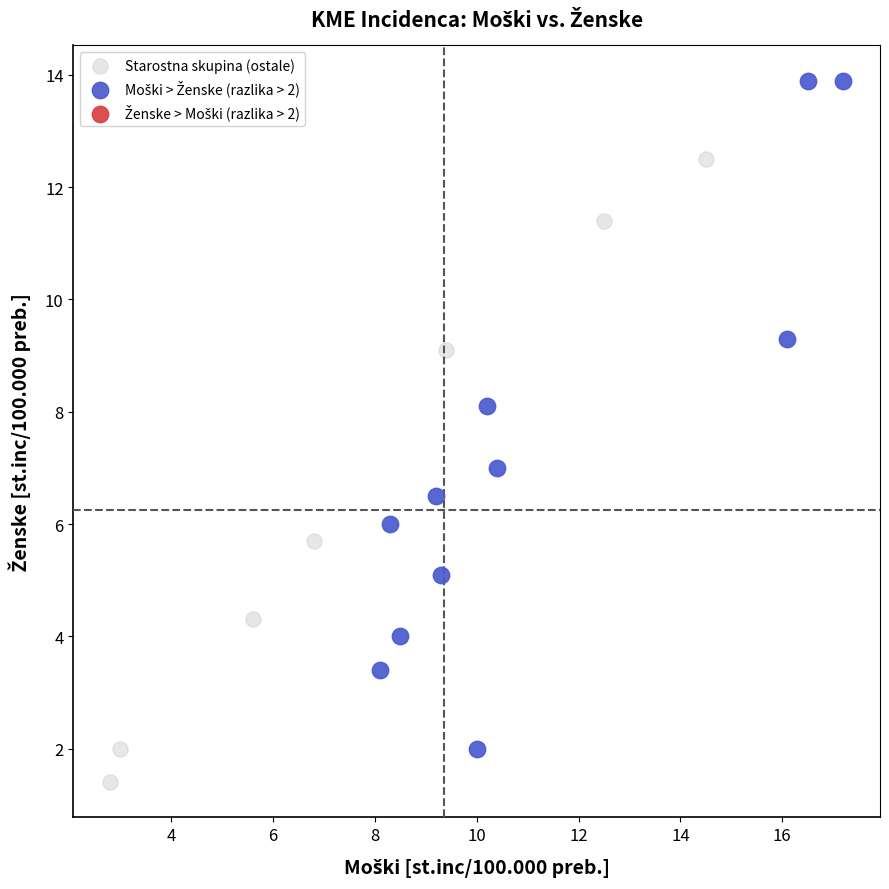

Which series contains the lowest Y value?

Starostna skupina (ostale)